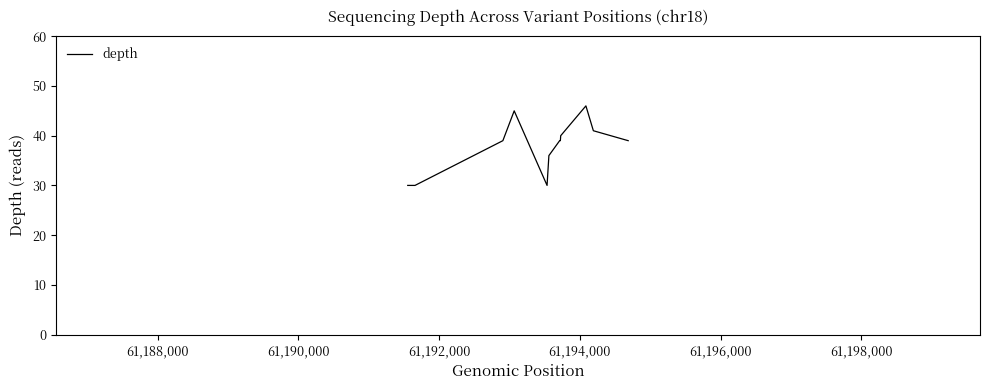

What is the smallest value displayed?

30